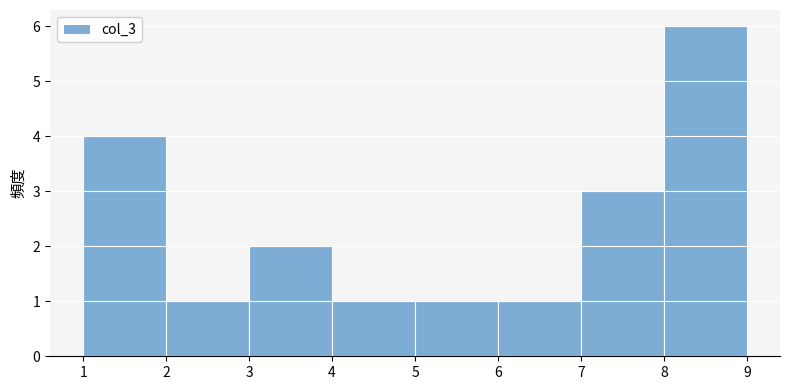

Reading left to right, transcribe this chart: for each bar, give the range it covers on the x-axis and its height. The values are not printed on the chart, so give them approximately, as read against the axis.

1 to 2: 4
2 to 3: 1
3 to 4: 2
4 to 5: 1
5 to 6: 1
6 to 7: 1
7 to 8: 3
8 to 9: 6